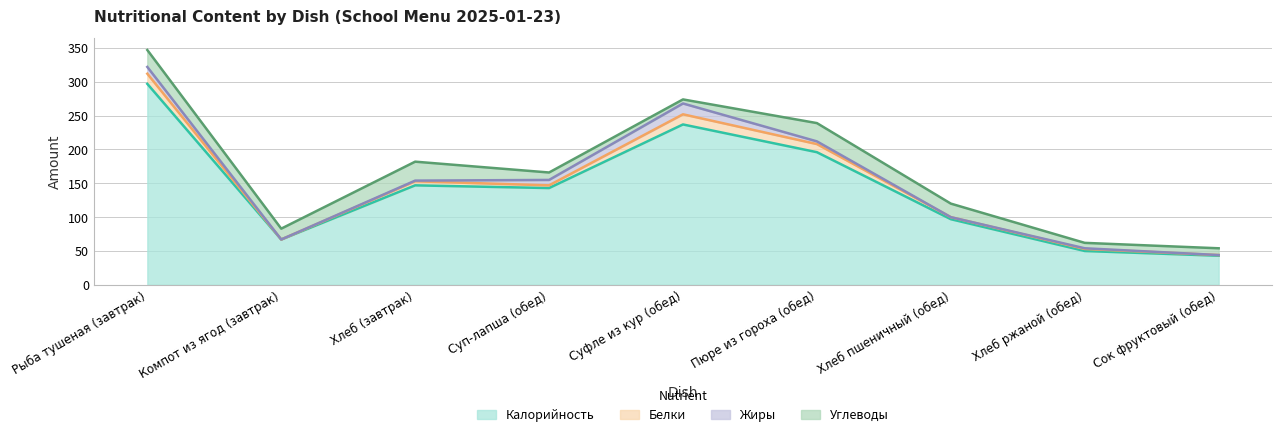

True or false: Белки and Углеводы intersect in this chart.

True